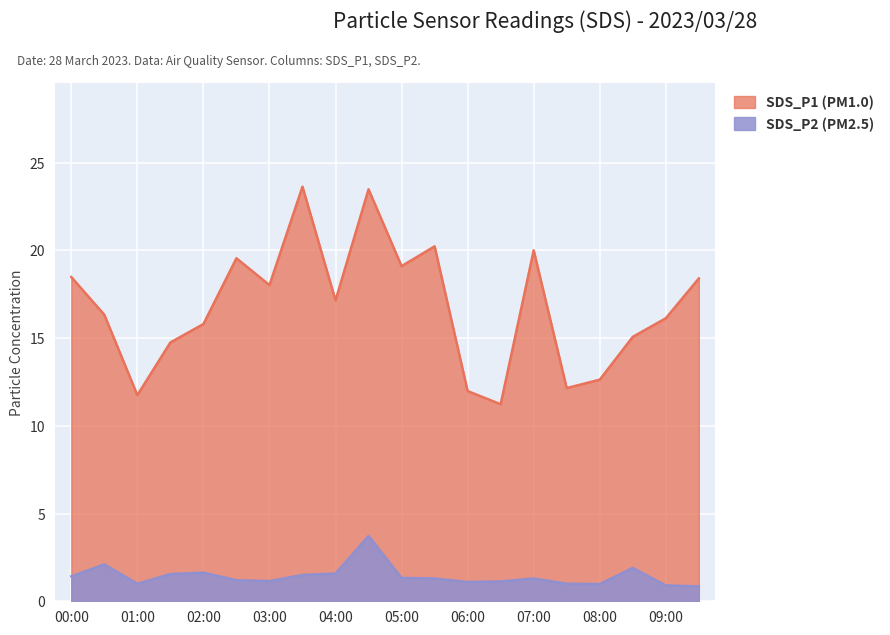

Rank the series at 00:00 from lowest to highest value.

SDS_P2 (PM2.5), SDS_P1 (PM1.0)